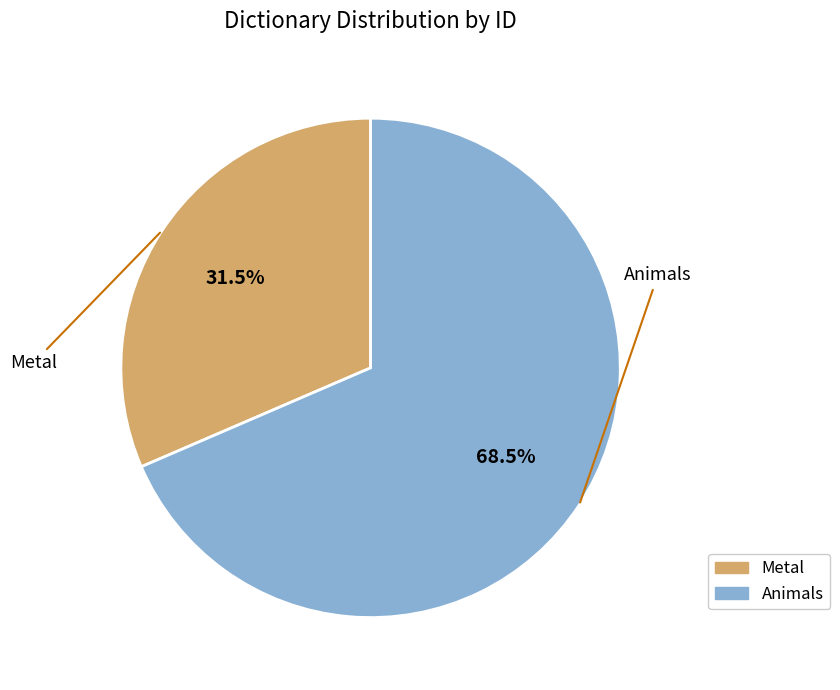

To the nearest percent, what is the difference between the largest and smallest slice percentages?

37%